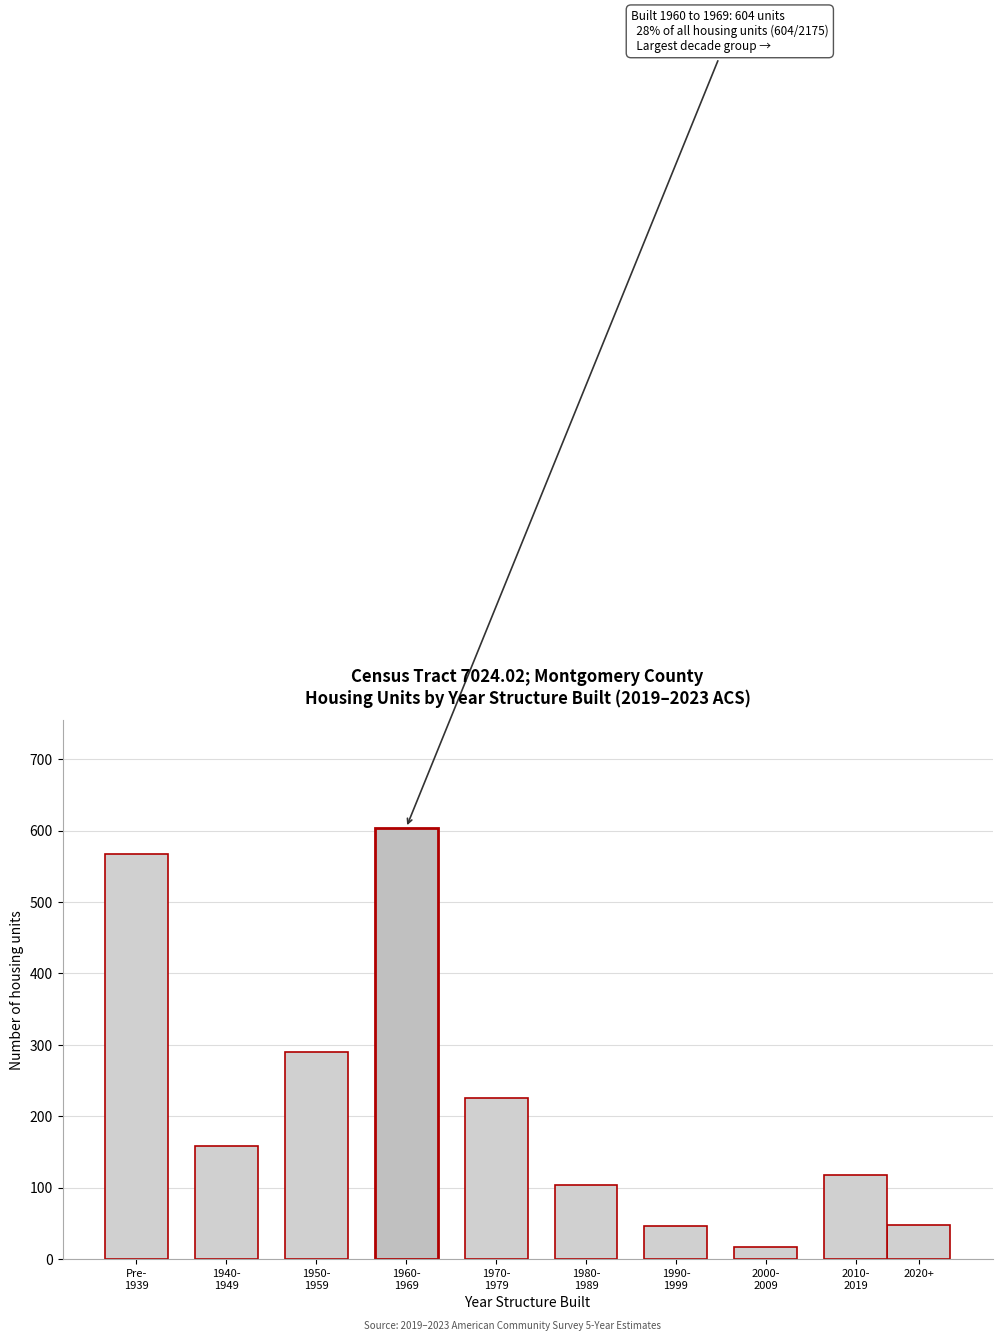

What is the greatest value displayed?

604